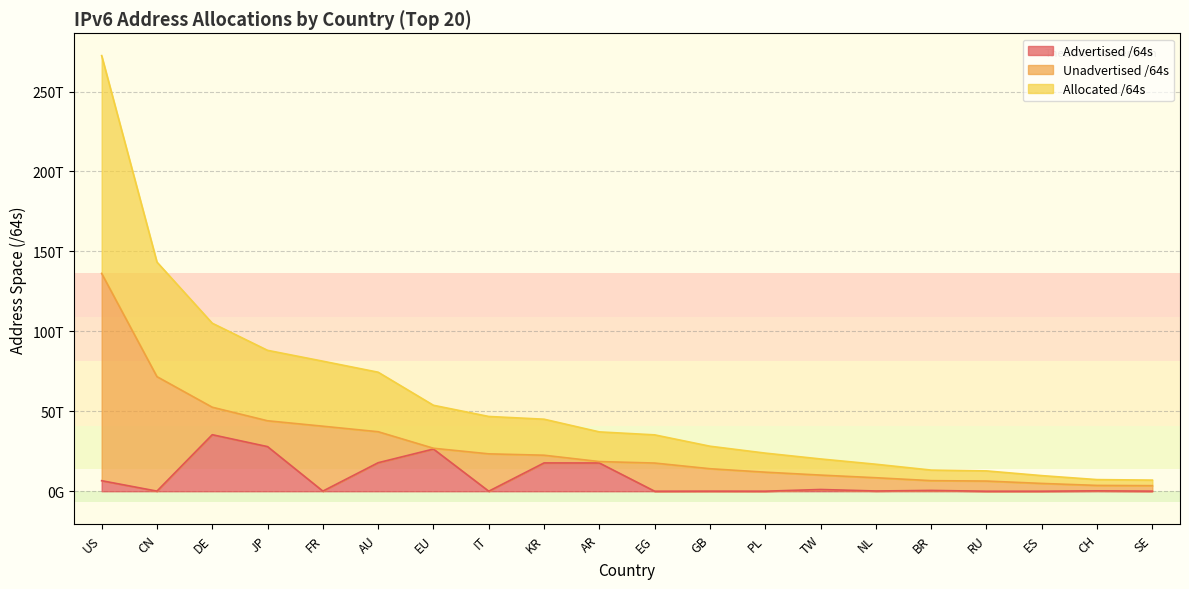

List the labels in order of Allocated /64s value, smallest first.

SE, CH, ES, RU, BR, NL, TW, PL, GB, EG, AR, KR, IT, EU, AU, FR, JP, DE, CN, US